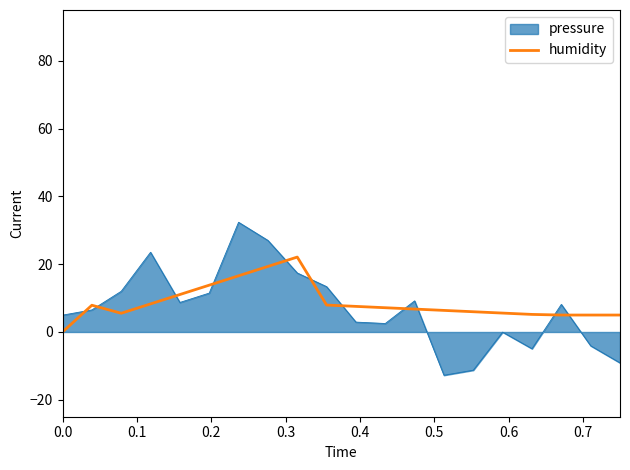

After their last crossing, which series has the higher values: humidity or pressure?

humidity